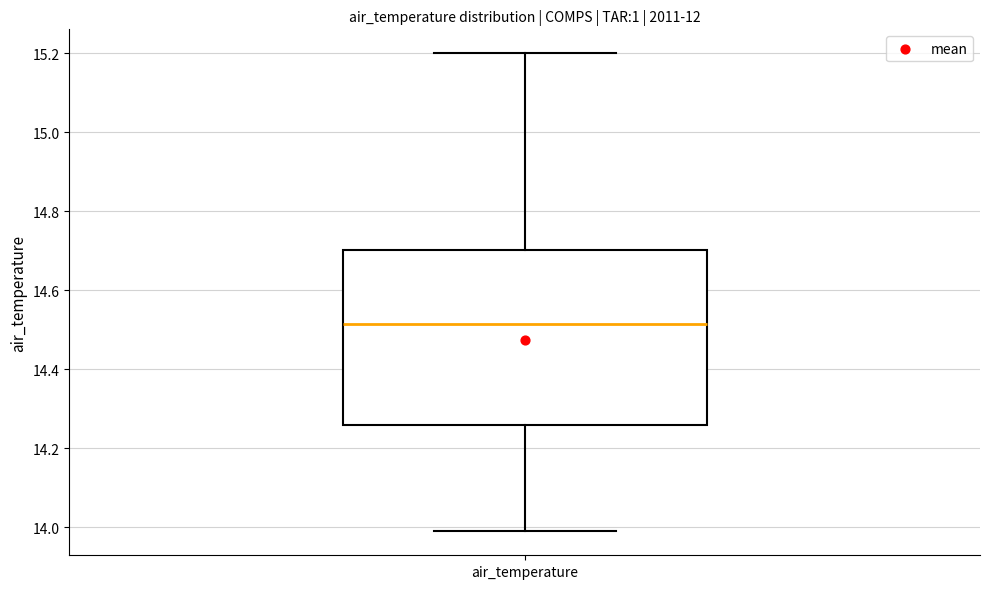

Read this box plot against the y-axis: the position of the median line, the range covered by the box, and the ends of both whiskers. The values are not printed on the chart, so give them approximately, as read against the axis.

median 14.52, box 14.26 to 14.70, whiskers 14.00 to 15.20